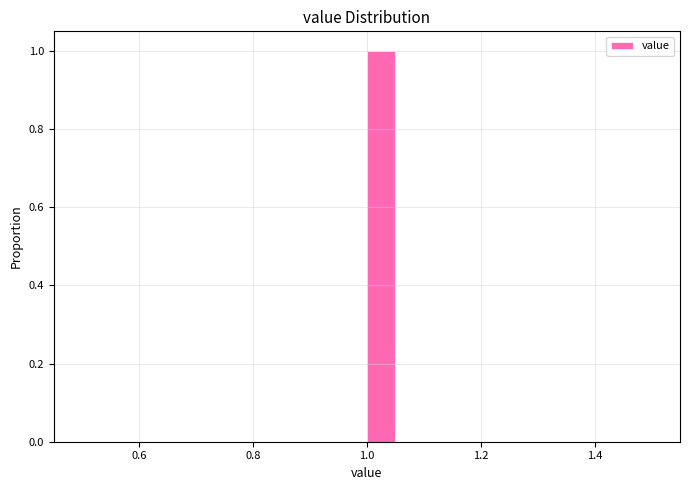

Read against the x-axis, roughly where is the centre of the tallest bar?

1.02